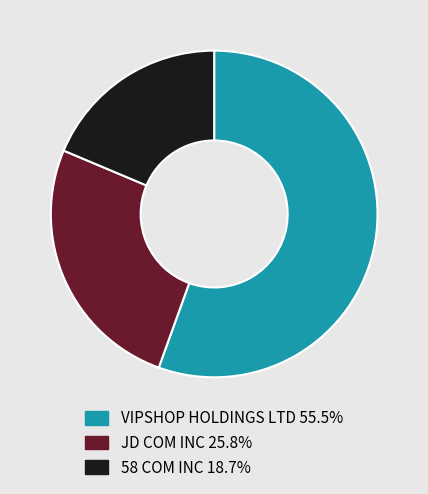

Is the sum of JD COM INC and VIPSHOP HOLDINGS LTD greater than half?

Yes